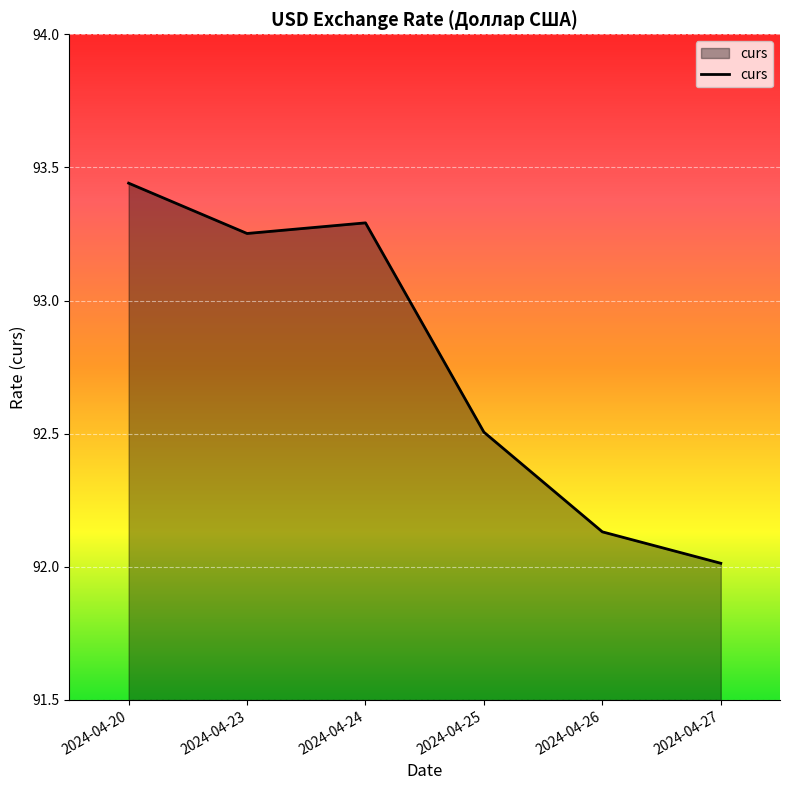

What is the smallest value displayed?

92.0